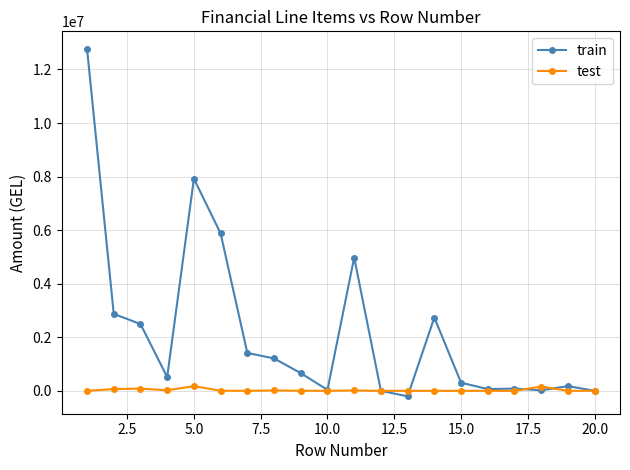

True or false: test has more than 1 points higher than both neighbors.

True